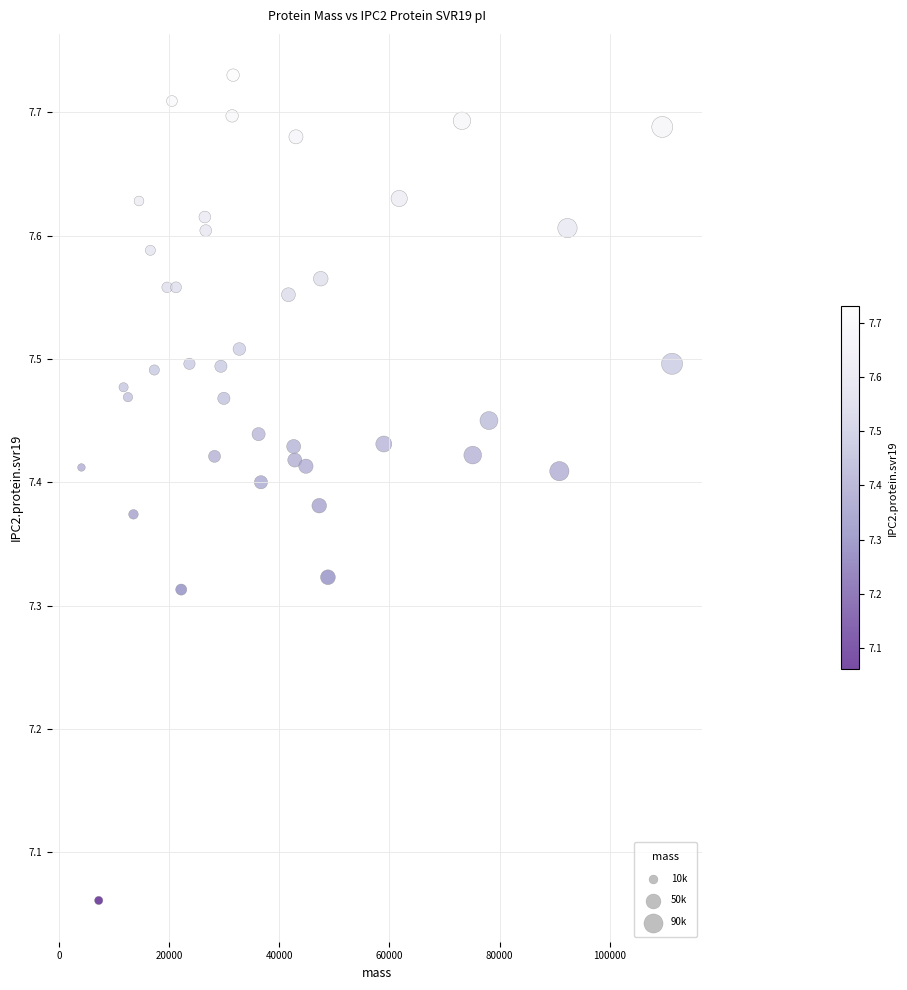

What is the range of Y values (max minus min)?

0.7